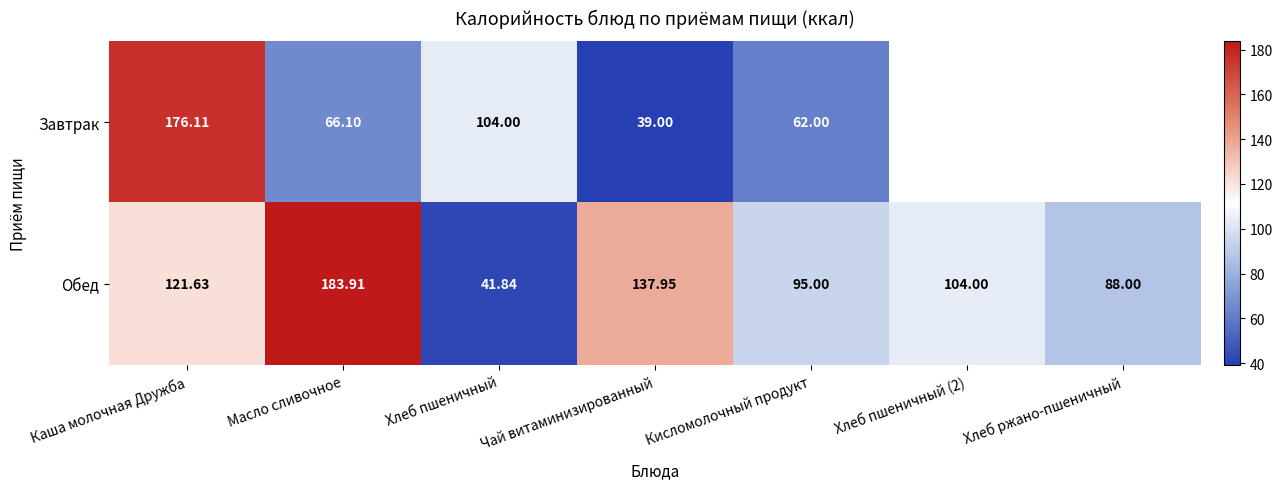

At which category is the sum across all series the highest?

Каша молочная Дружба